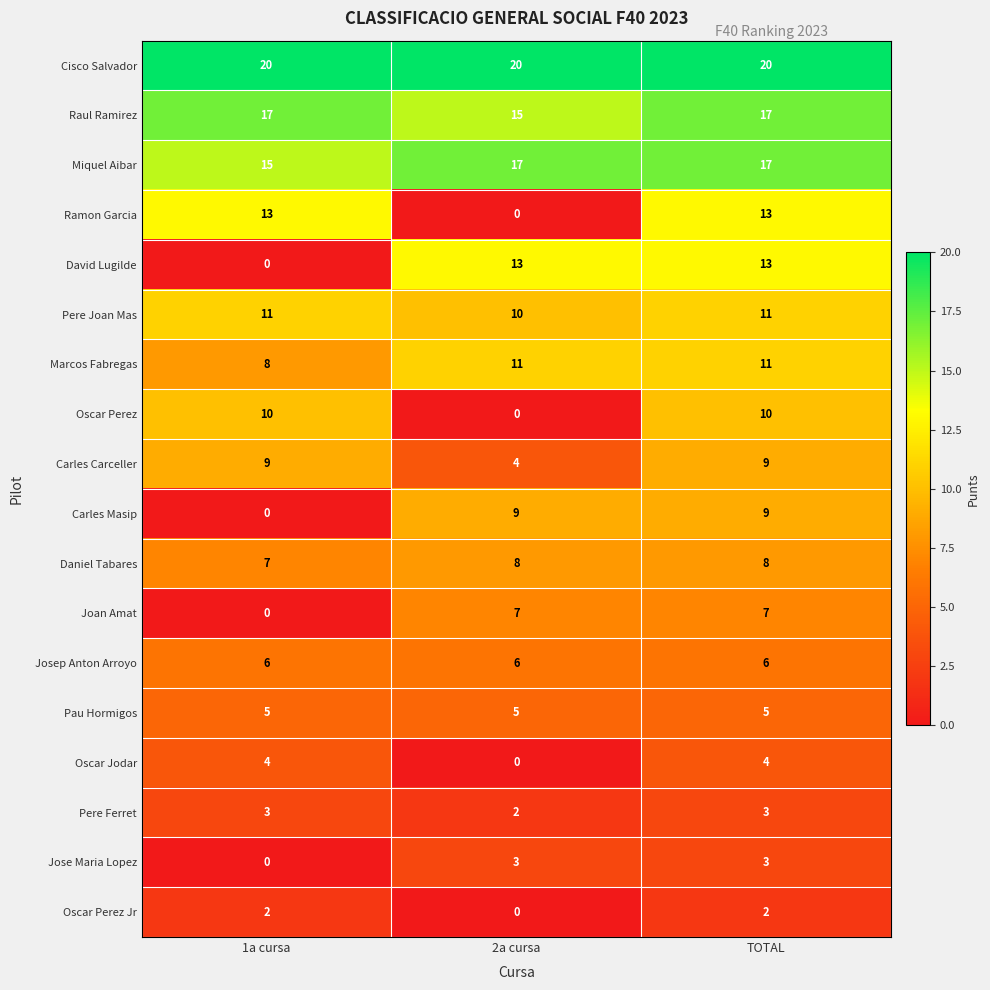

How many data points does each series have?

3